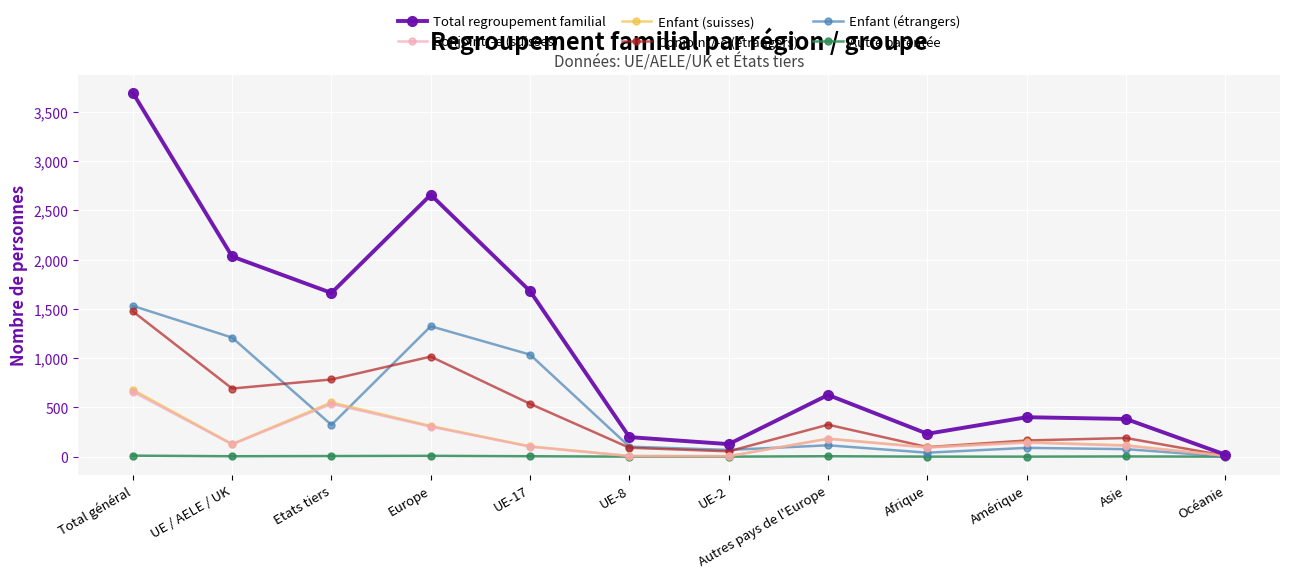

Does the chart have visible grid lines?

Yes